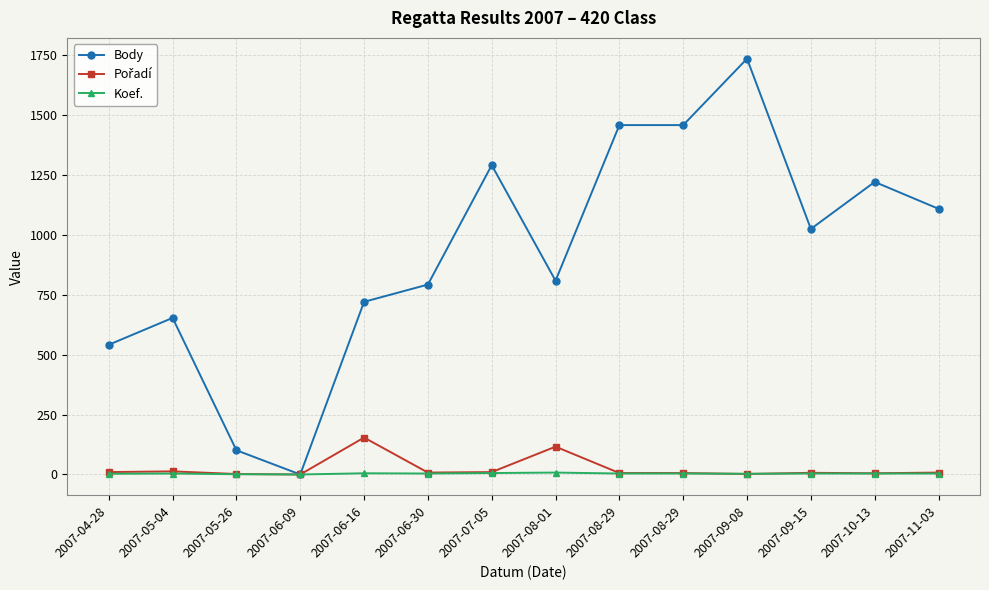

At how many categories does at least one series exceed 1550?

1